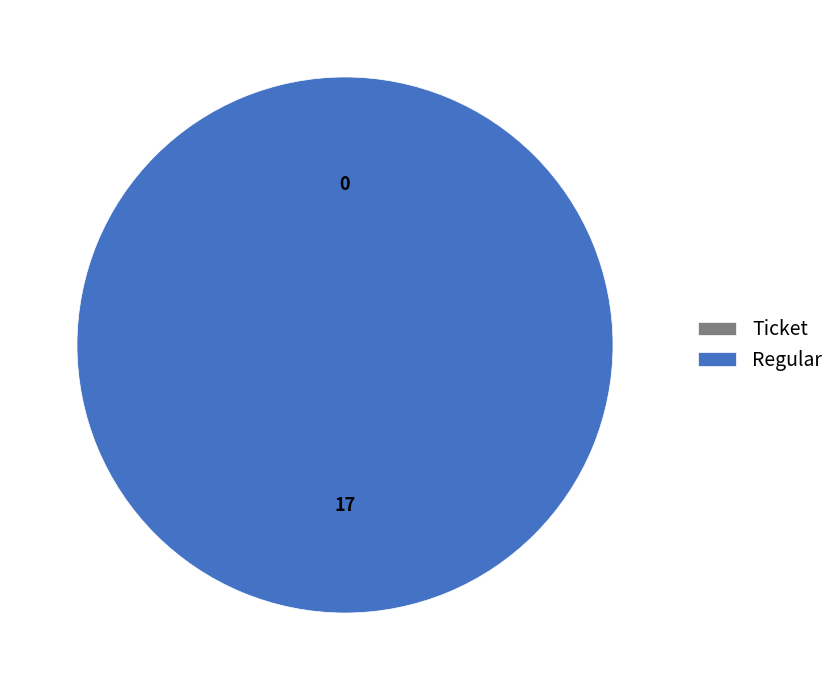

Which slice is the largest?

Regular